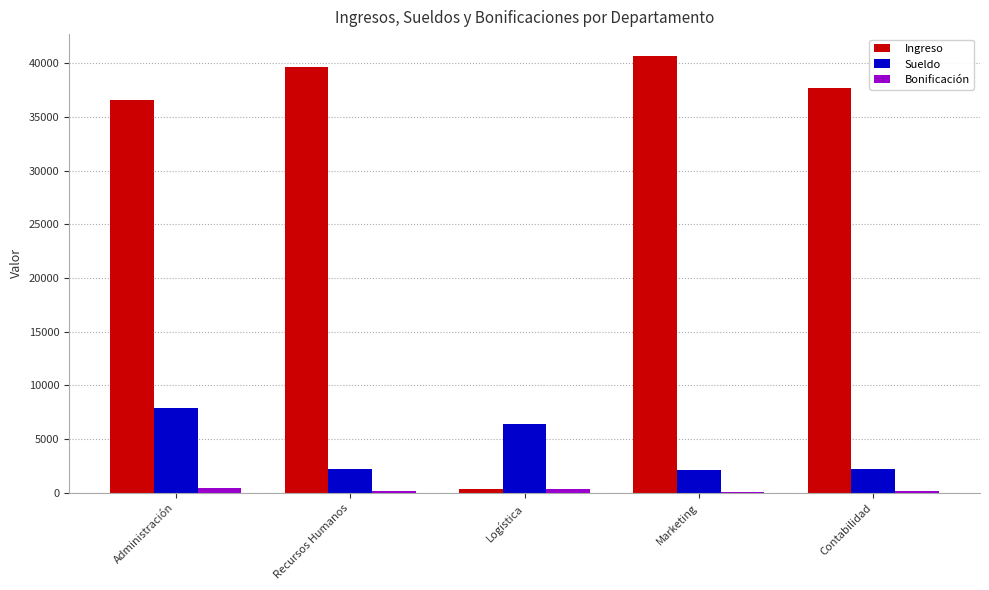

At which category is the sum across all series the highest?

Administración